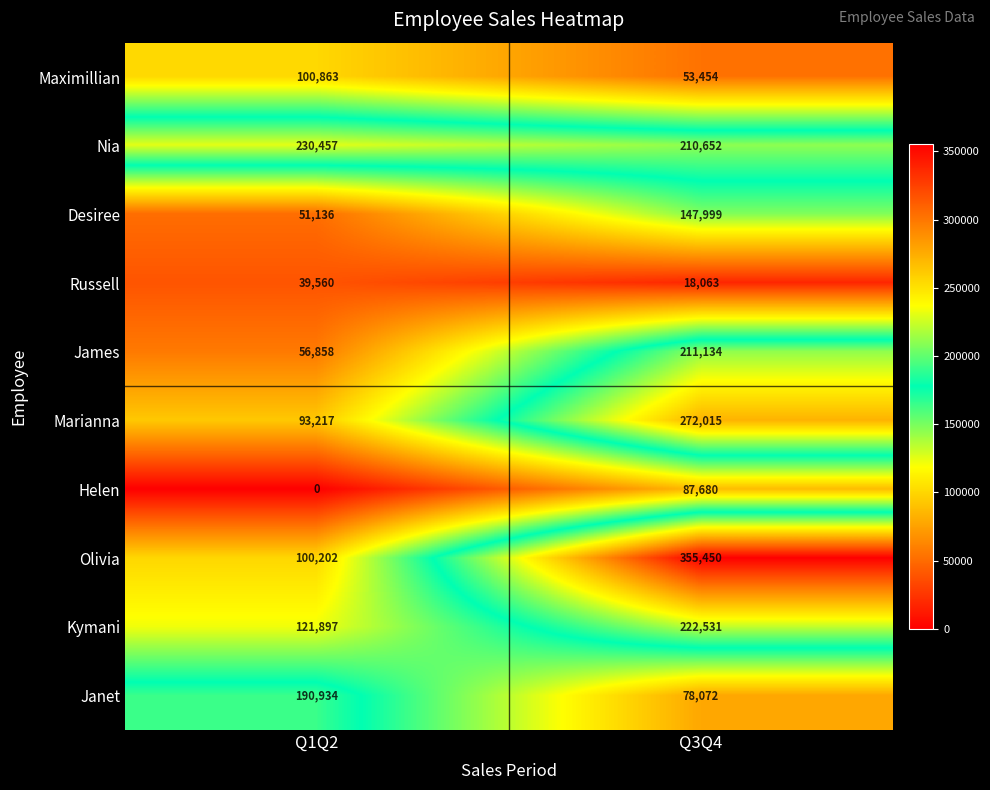

Reading right to left, what are all the values shown in this chart?

Maximillian: Q3Q4=53454	Q1Q2=100863
Nia: Q3Q4=210652	Q1Q2=230457
Desiree: Q3Q4=147999	Q1Q2=51136
Russell: Q3Q4=18063	Q1Q2=39560
James: Q3Q4=211134	Q1Q2=56858
Marianna: Q3Q4=272015	Q1Q2=93217
Helen: Q3Q4=87680	Q1Q2=0
Olivia: Q3Q4=355450	Q1Q2=100202
Kymani: Q3Q4=222531	Q1Q2=121897
Janet: Q3Q4=78072	Q1Q2=190934